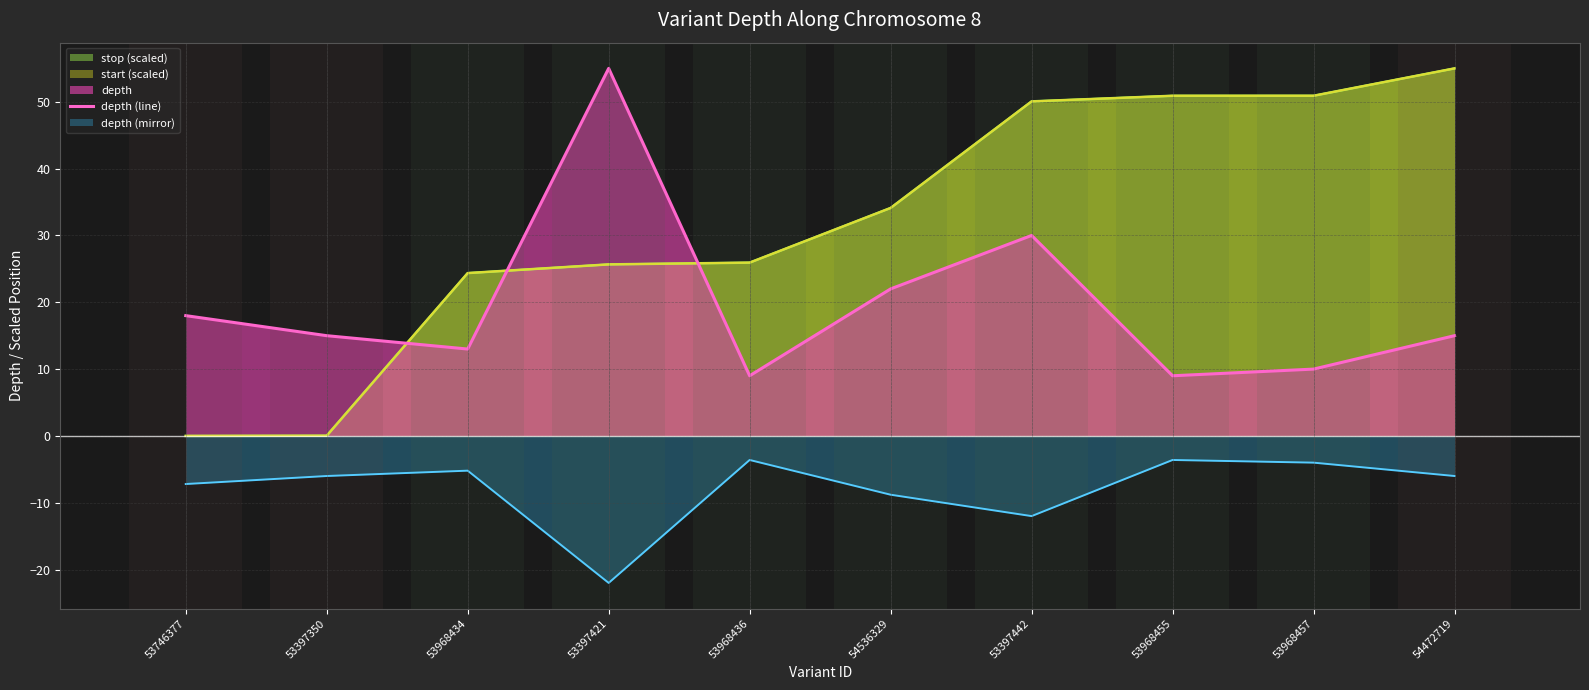

Reading left to right, transcribe all the data shown in this chart.

53746377=18	53397350=15	53968434=13	53397421=55	53968436=9	54536329=22	53397442=30	53968455=9	53968457=10	54472719=15